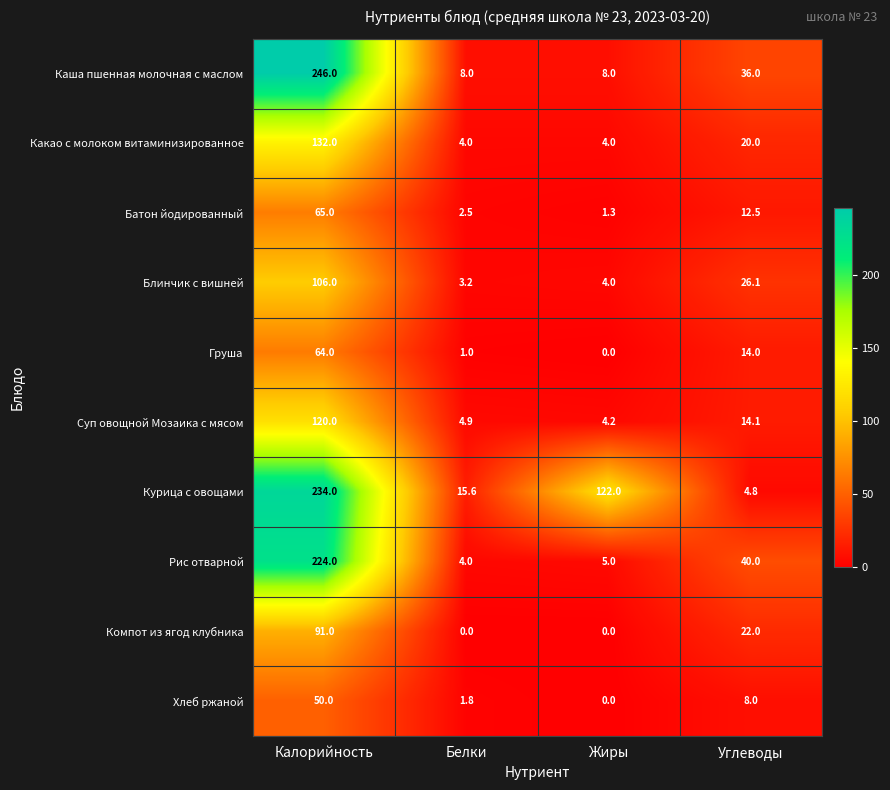

Is the value of Батон йодированный at Калорийность greater than the value of Хлеб ржаной at Углеводы?

Yes